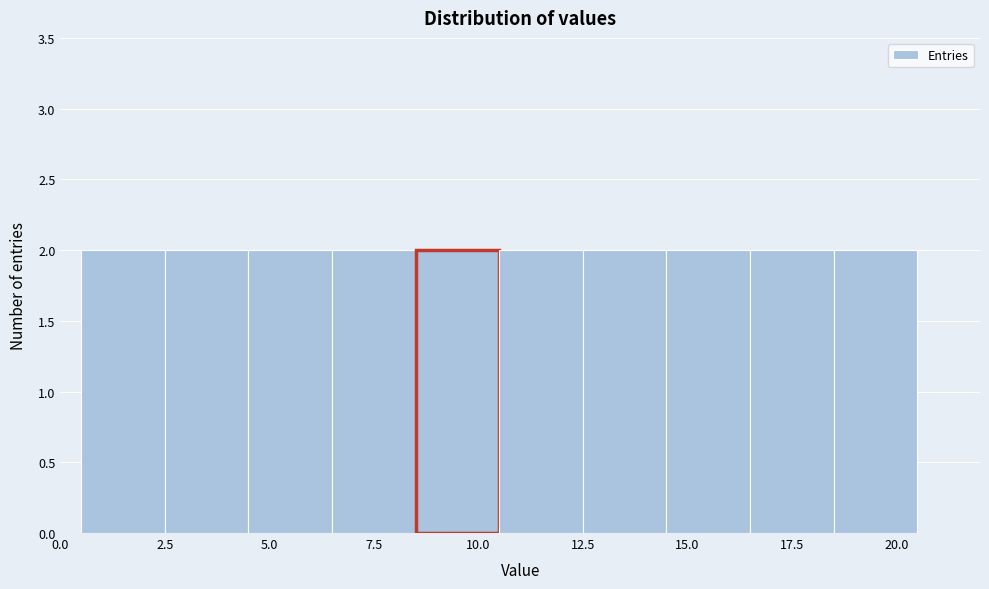

Reading left to right, list every bar in this chart as the range it spans on the x-axis followed by its height. The values are not printed on the chart, so give them approximately, as read against the axis.

0.5 to 2.5: 2
2.5 to 4.5: 2
4.5 to 6.5: 2
6.5 to 8.5: 2
8.5 to 10.5: 2
10.5 to 12.5: 2
12.5 to 14.5: 2
14.5 to 16.5: 2
16.5 to 18.5: 2
18.5 to 20.5: 2